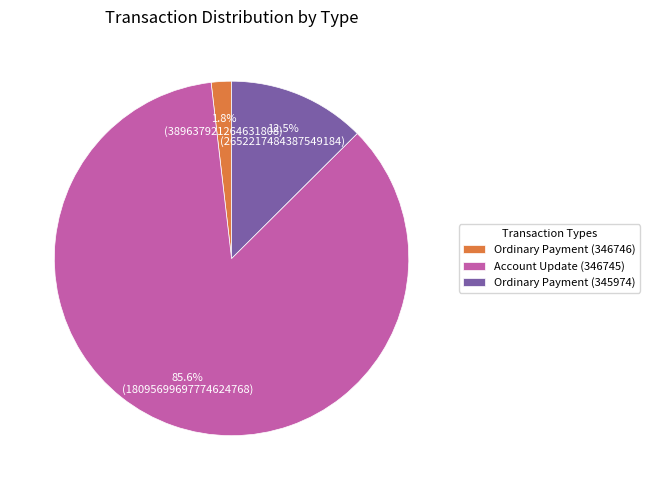

What percentage is NOT represented by Ordinary Payment (346746)?

98.2%